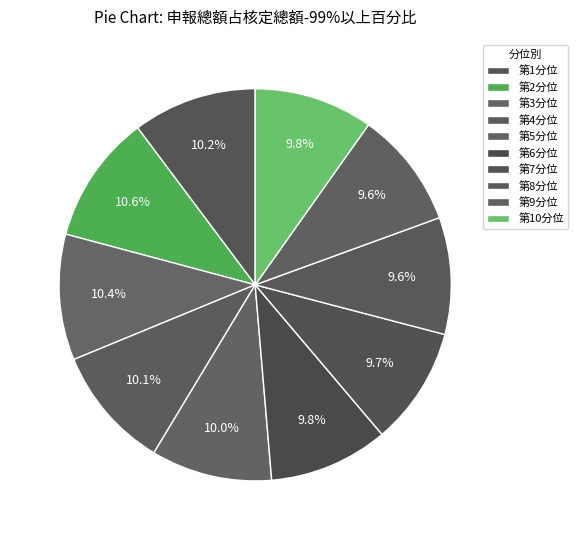

Does any single category account for the majority?

No